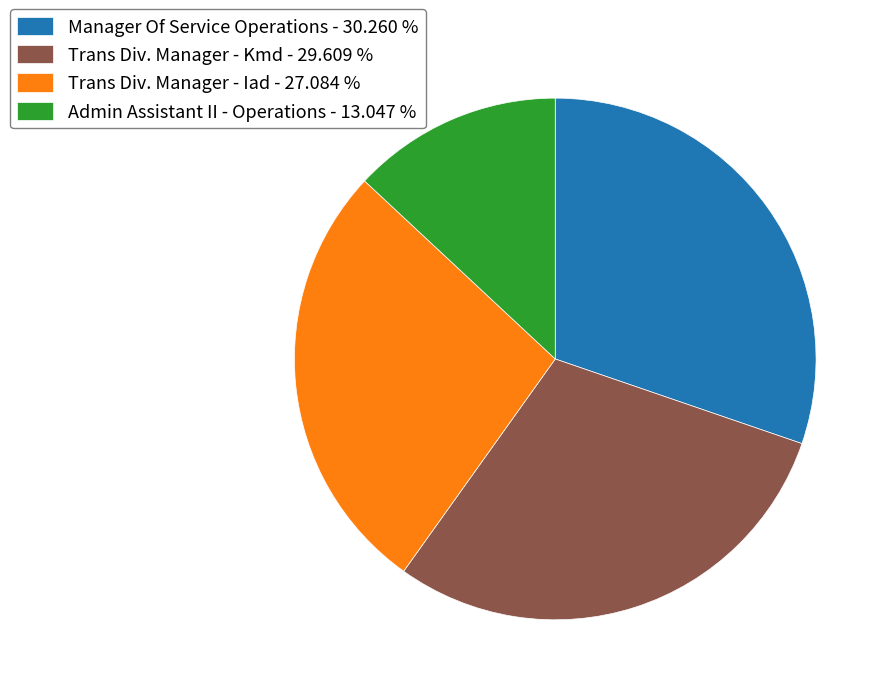

Do Manager Of Service Operations - 30.260 % and Trans Div. Manager - Iad - 27.084 % together represent more than half of the pie?

Yes